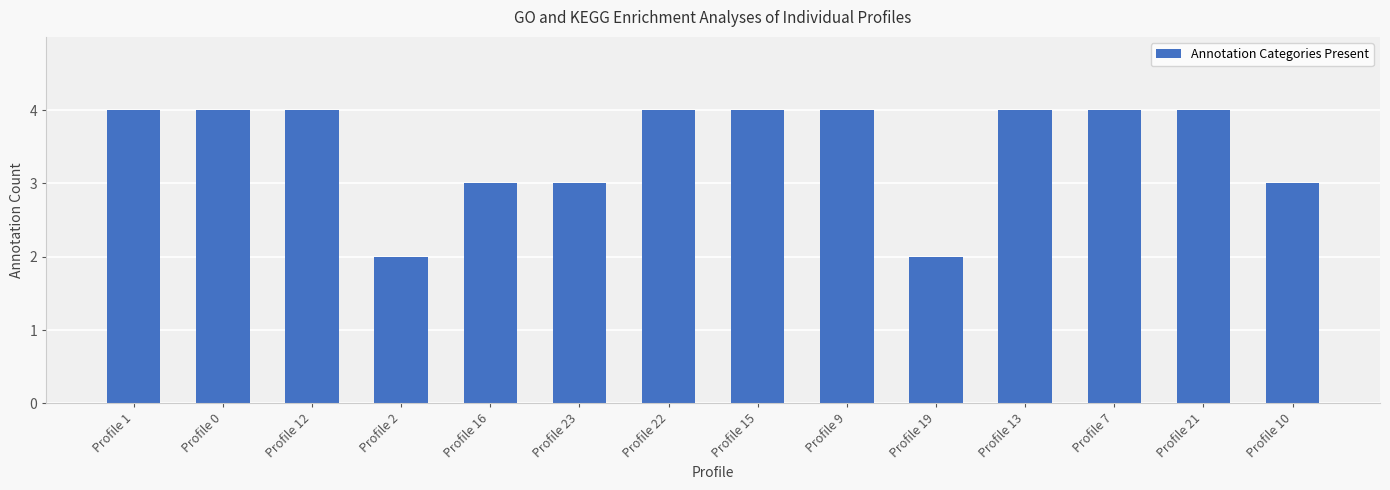

What is the greatest value displayed?

4